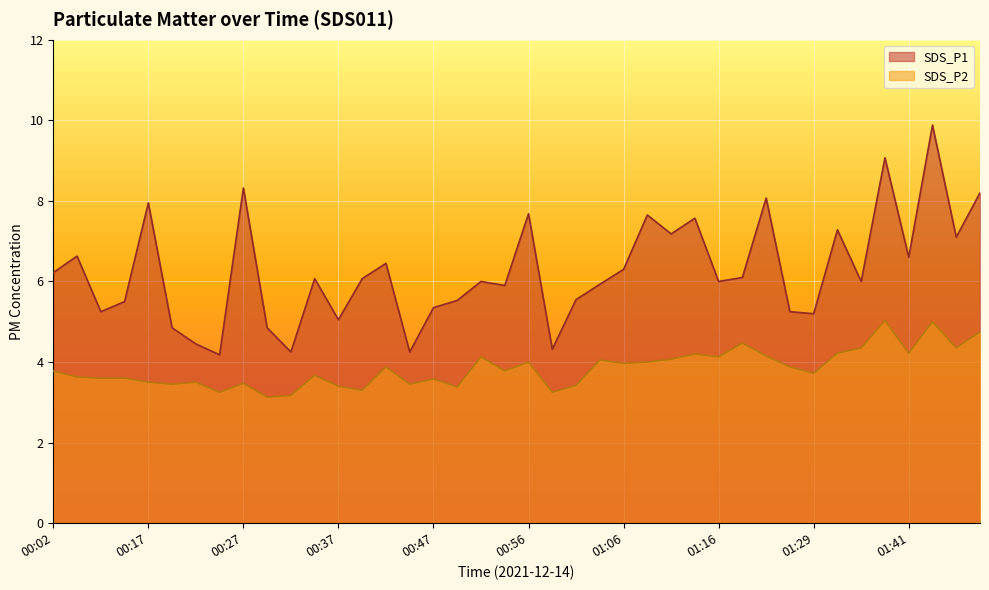

What is the sum of all SDS_P2 values?

153.9